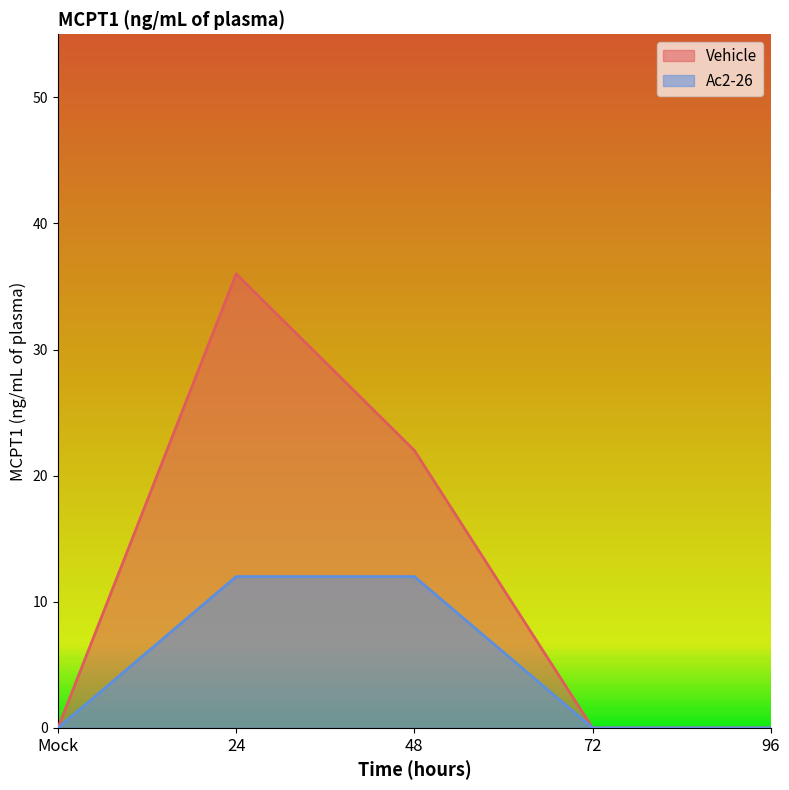

What is the total value across all series at 24?

48